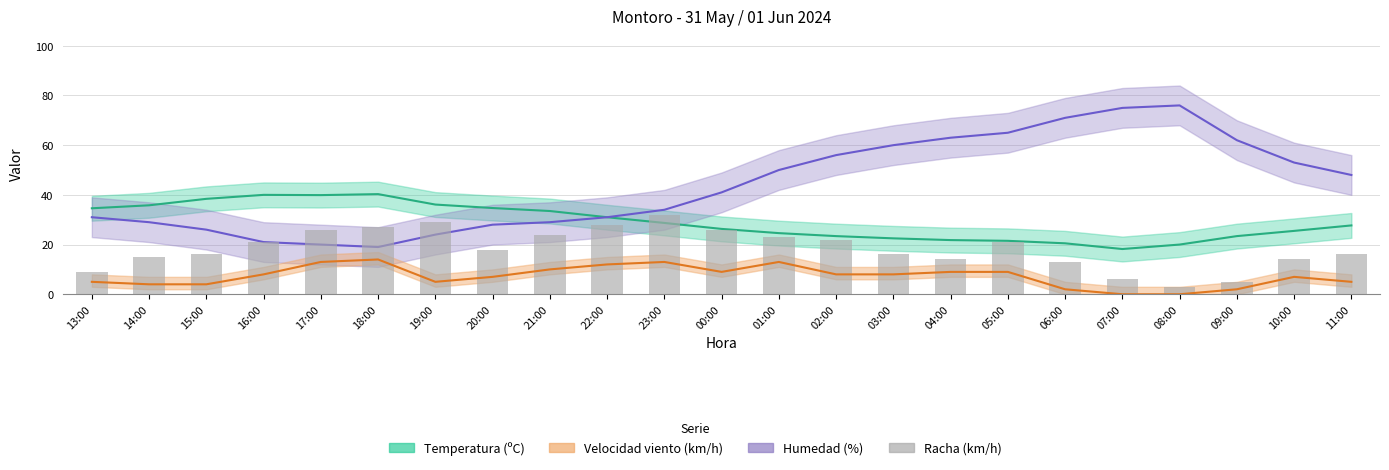

Are the bars grouped side by side (vs. stacked)?

No